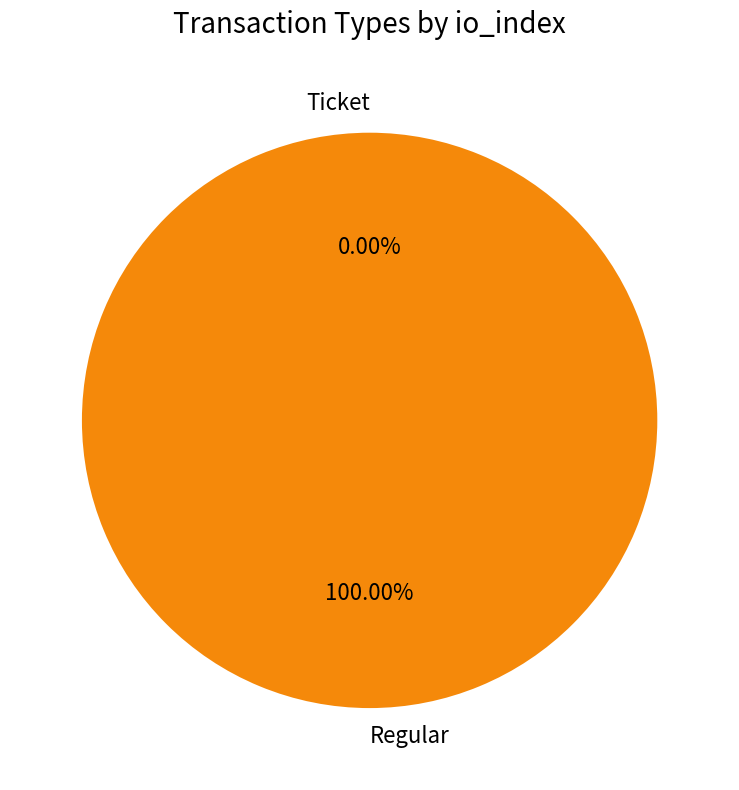

Is there a majority slice in this chart?

Yes